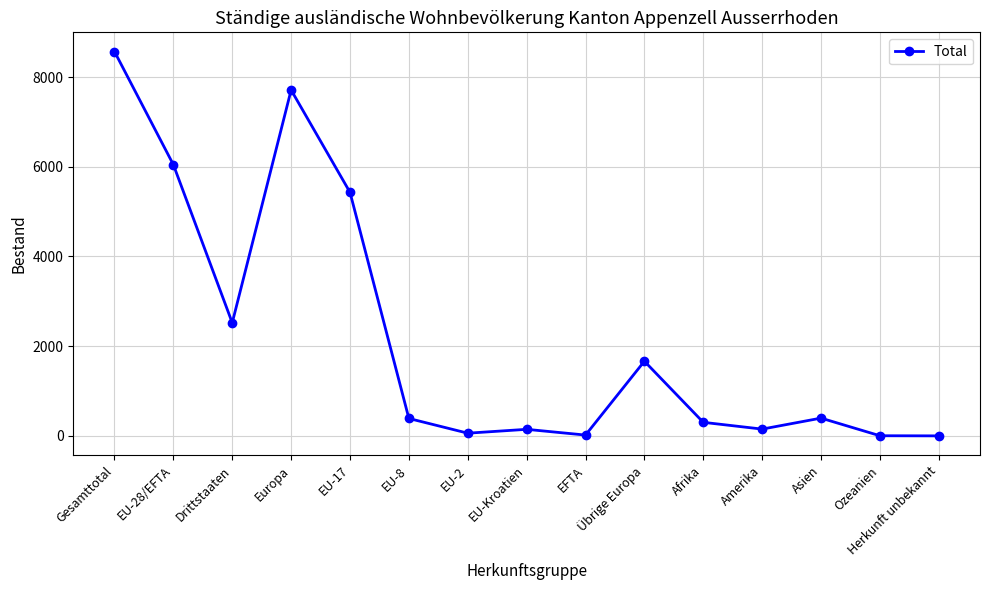

Which label corresponds to the largest value in the chart?

Gesamttotal